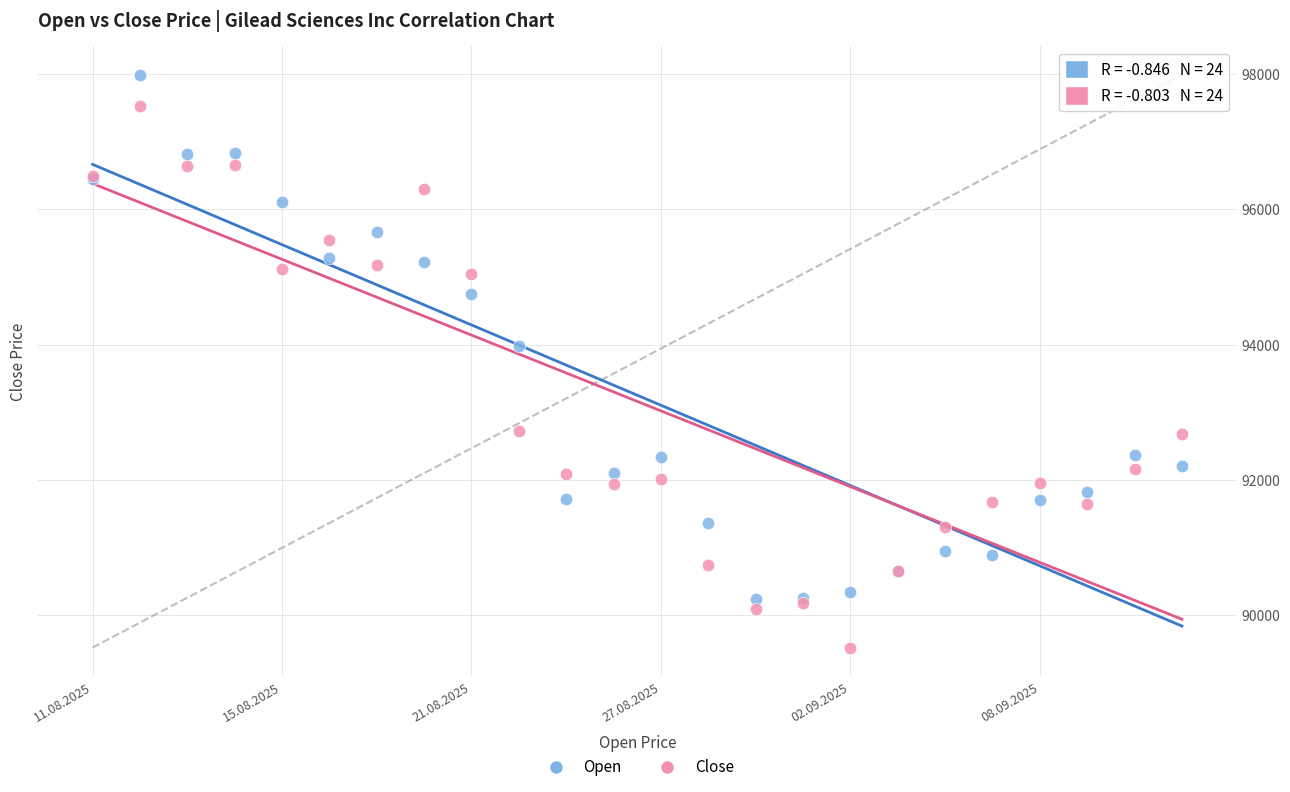

Which series reaches the minimum Y coordinate?

Close